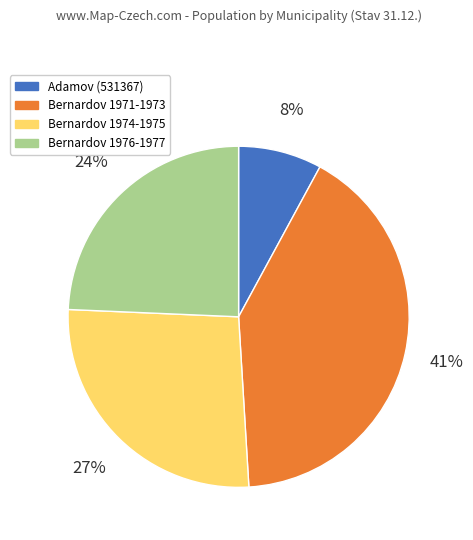

To the nearest percent, what percentage of the pie is Bernardov 1971-1973?

41%